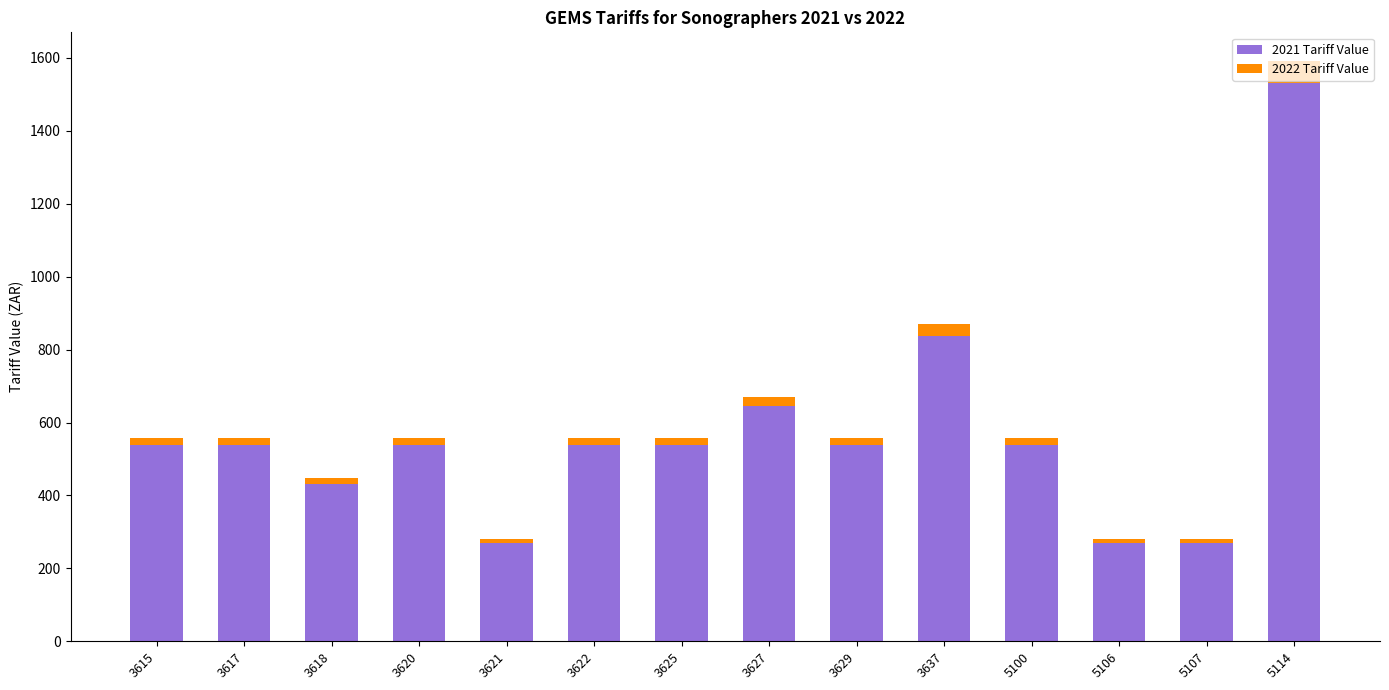

What is the difference between the maximum and minimum values in the 2021 Tariff Value series?

1262.1